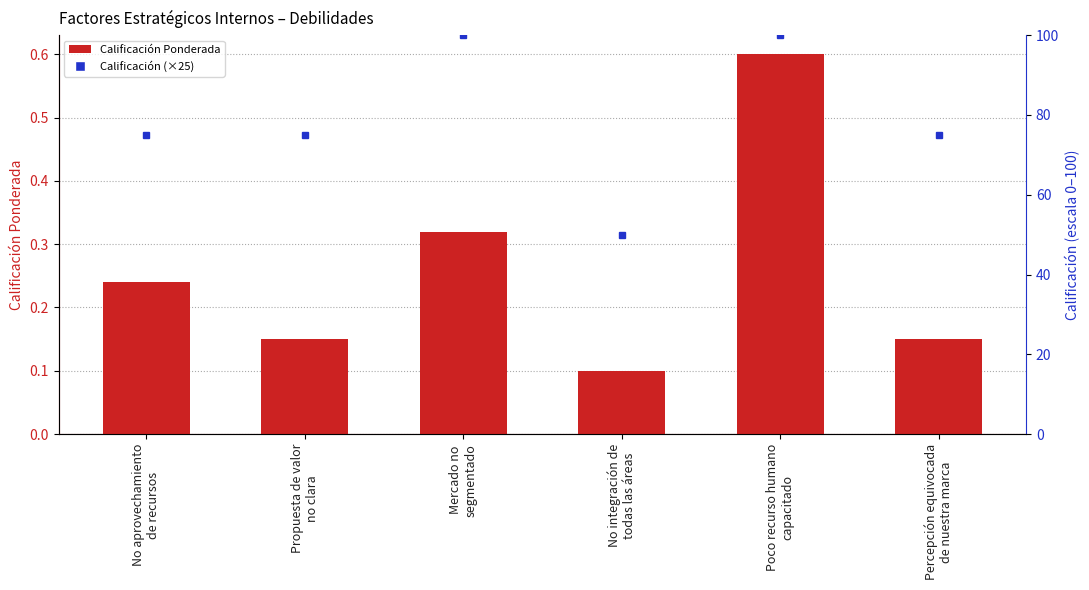

What is the difference between the values at Poco recurso humano
capacitado and Mercado no
segmentado?

0.3